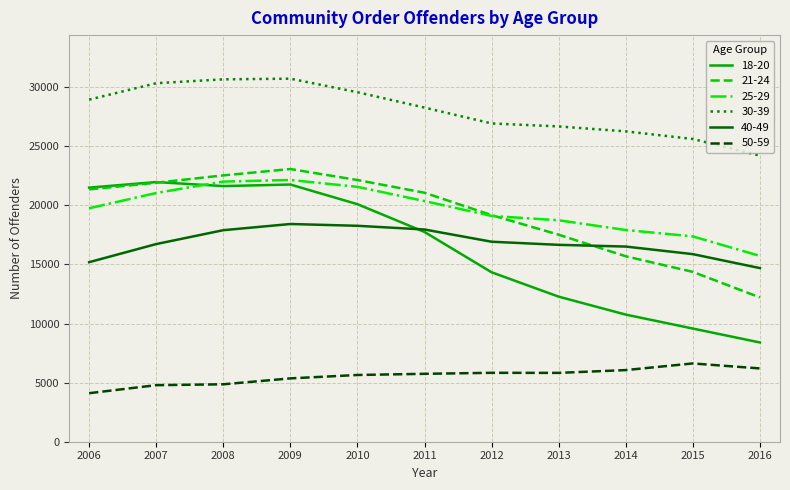

Read the 30-39 value at 2008, to the nearest 10.

30660